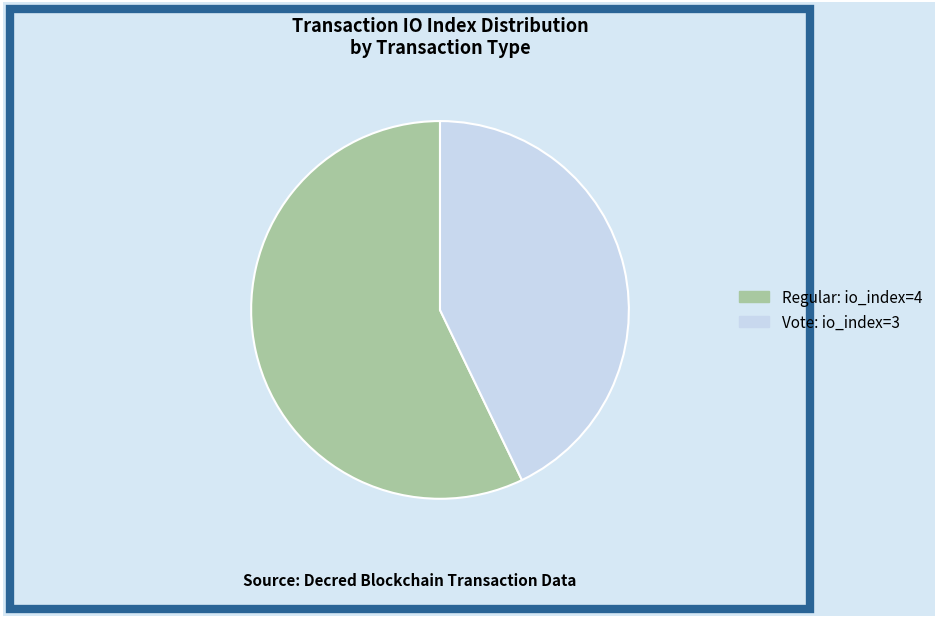

What is the majority slice?

Regular: io_index=4